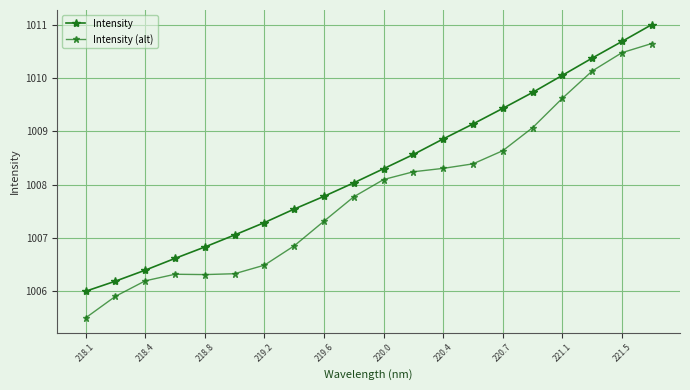

Count the number of data series in this chart.

2